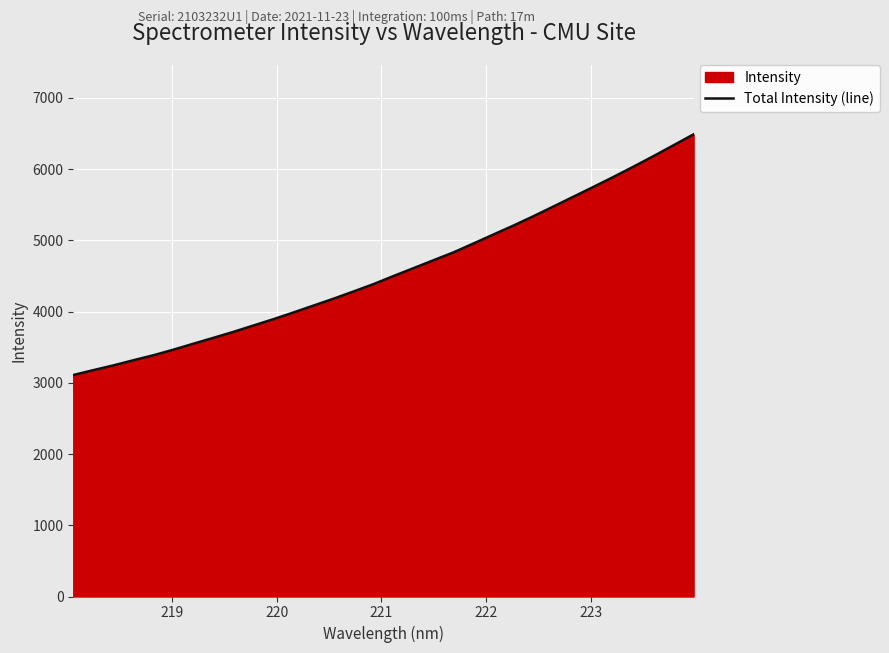

What is the greatest value displayed?

6488.3